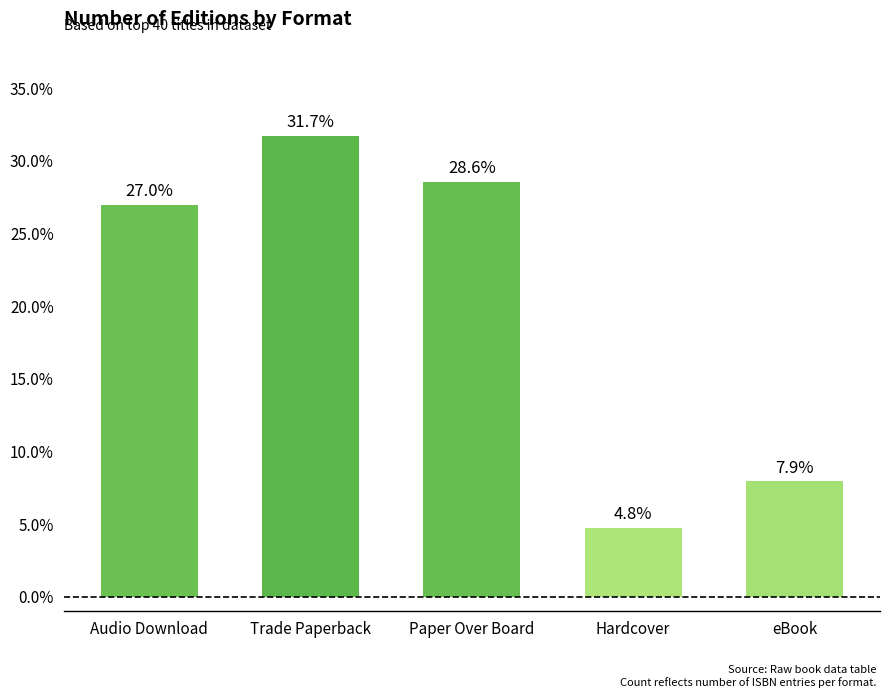

Rank the categories by value from highest to lowest.

Trade Paperback, Paper Over Board, Audio Download, eBook, Hardcover